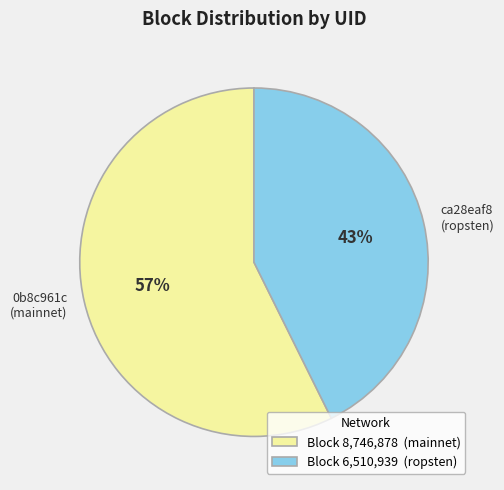

To the nearest percent, what is the average slice percentage?

50%